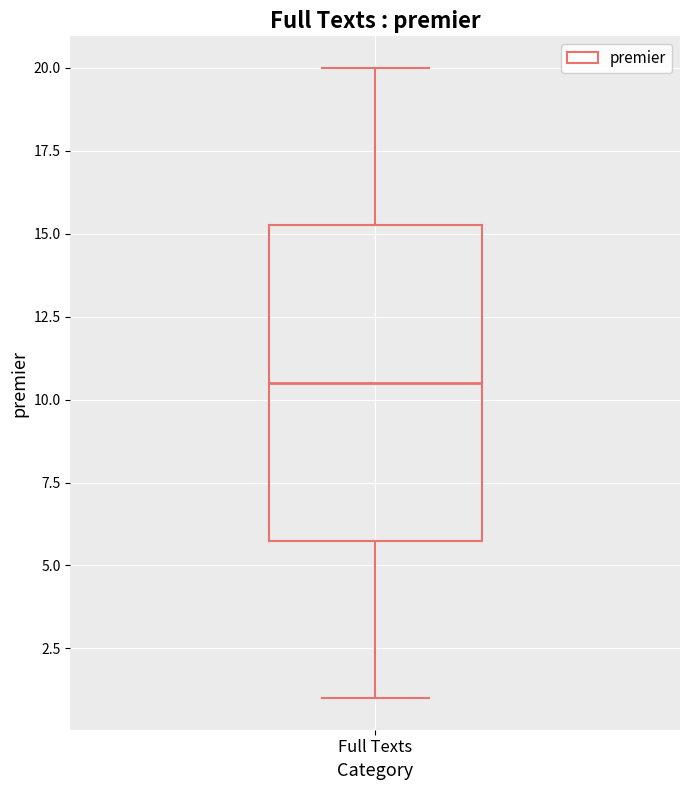

Transcribe this box plot: give where the median line is, the range the box spans, and where the two whiskers end, as read against the y-axis. The values are not printed on the chart, so give them approximately, as read against the axis.

median 10.5, box 6.0 to 15.5, whiskers 1.0 to 20.0